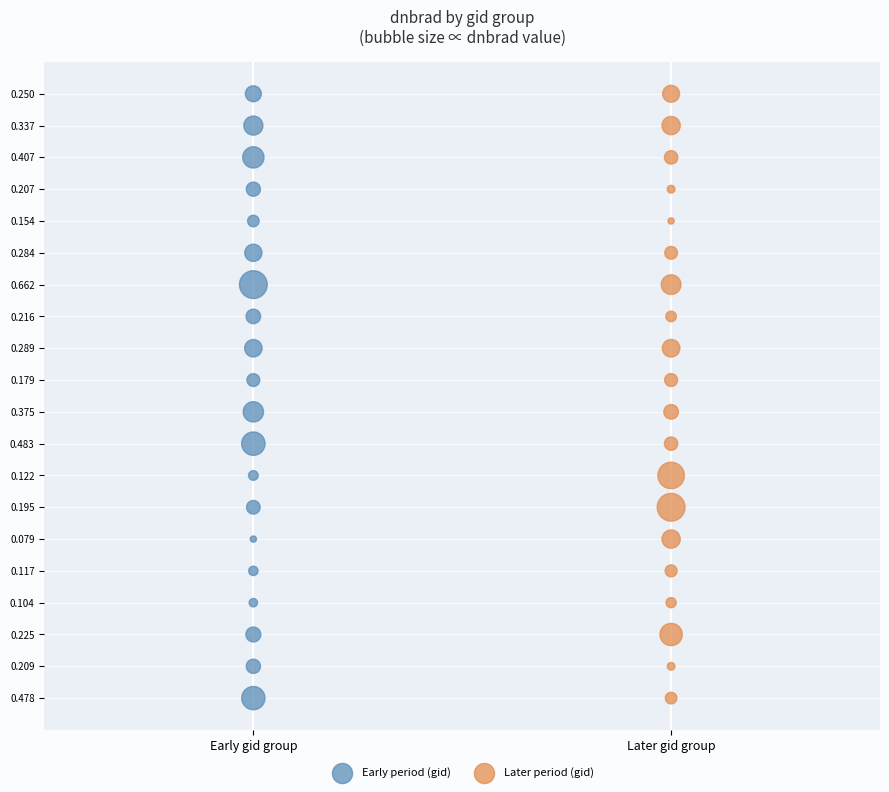

What are all the series names shown in the legend?

Early period (gid), Later period (gid)